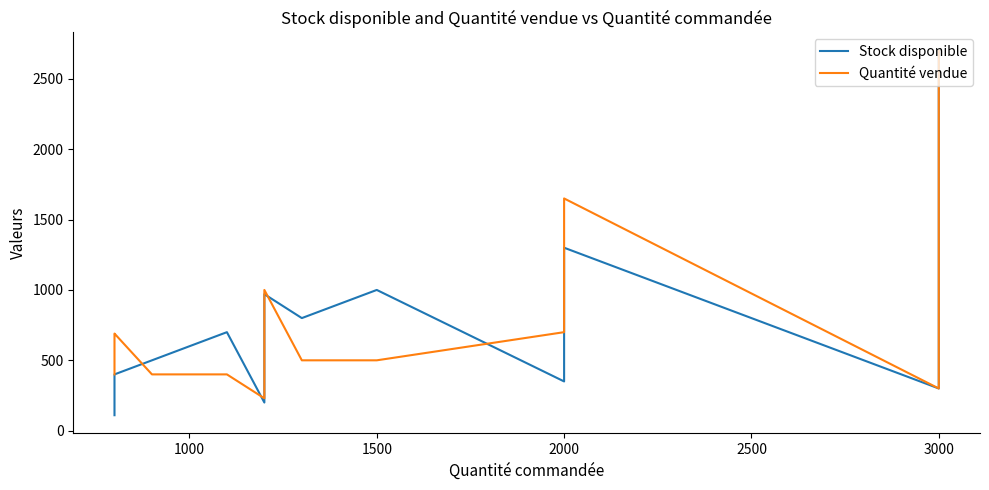

What are all the series names shown in the legend?

Stock disponible, Quantité vendue